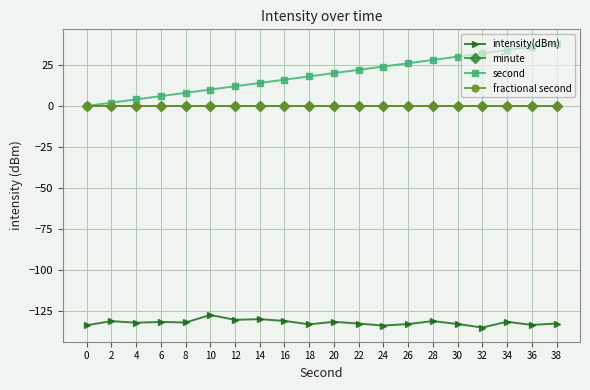

True or false: intensity(dBm) and second intersect in this chart.

False